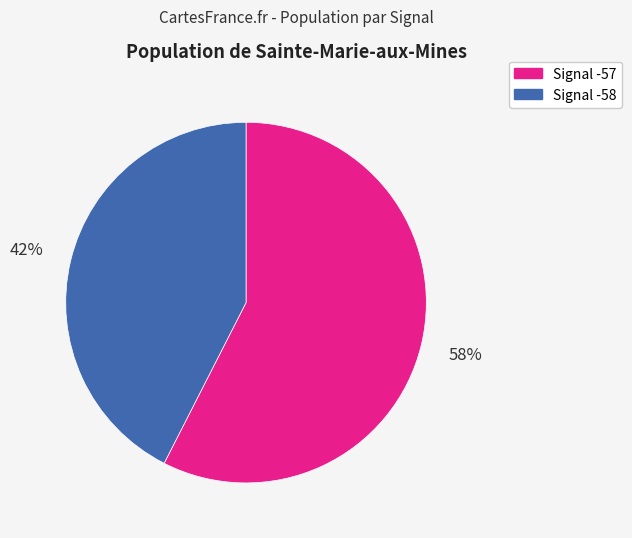

Is there a majority slice in this chart?

Yes